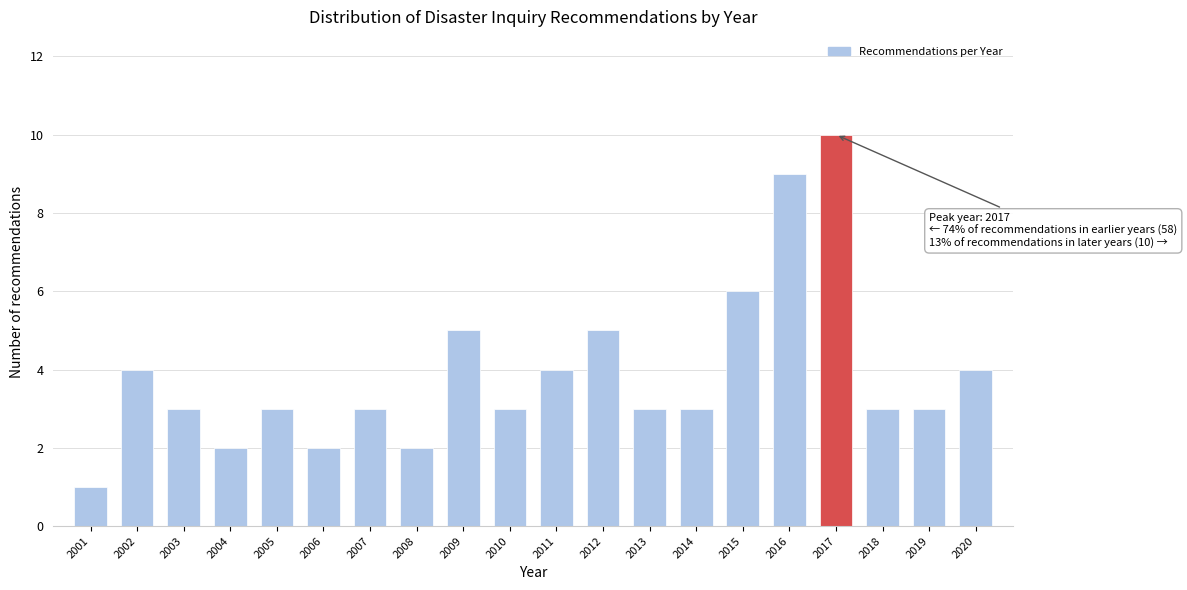

Reading right to left, transcribe all the data shown in this chart.

2020=4	2019=3	2018=3	2017=10	2016=9	2015=6	2014=3	2013=3	2012=5	2011=4	2010=3	2009=5	2008=2	2007=3	2006=2	2005=3	2004=2	2003=3	2002=4	2001=1